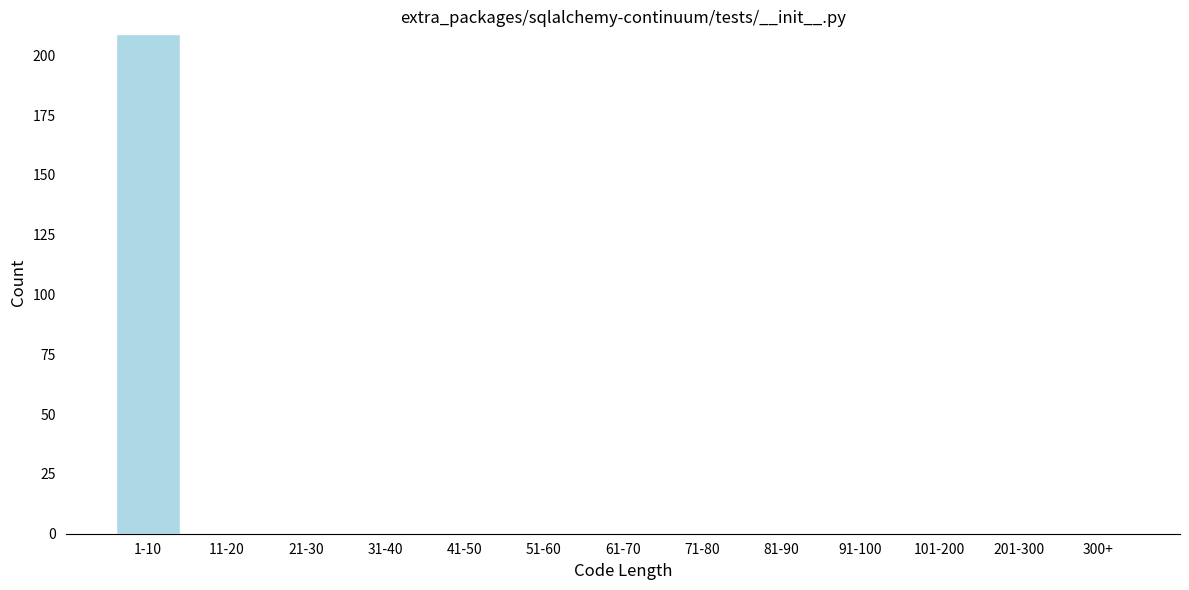

Reading right to left, what are all the values shown in this chart?

300+=0	201-300=0	101-200=0	91-100=0	81-90=0	71-80=0	61-70=0	51-60=0	41-50=0	31-40=0	21-30=0	11-20=0	1-10=209